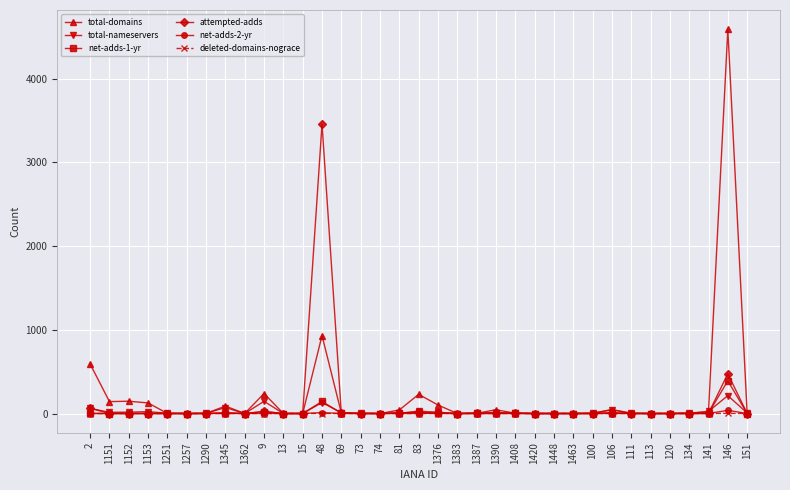

True or false: net-adds-1-yr has more than 2 interior local peaks.

True